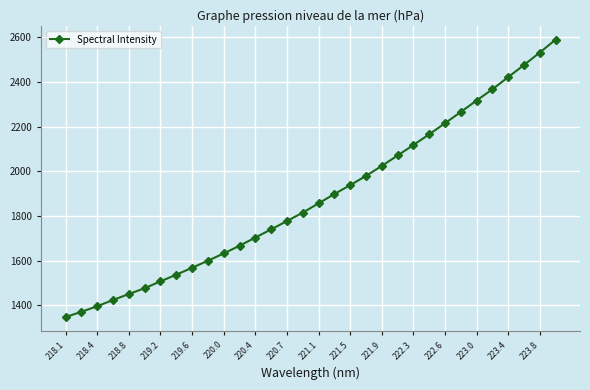

What is the sum of all values?

60245.1